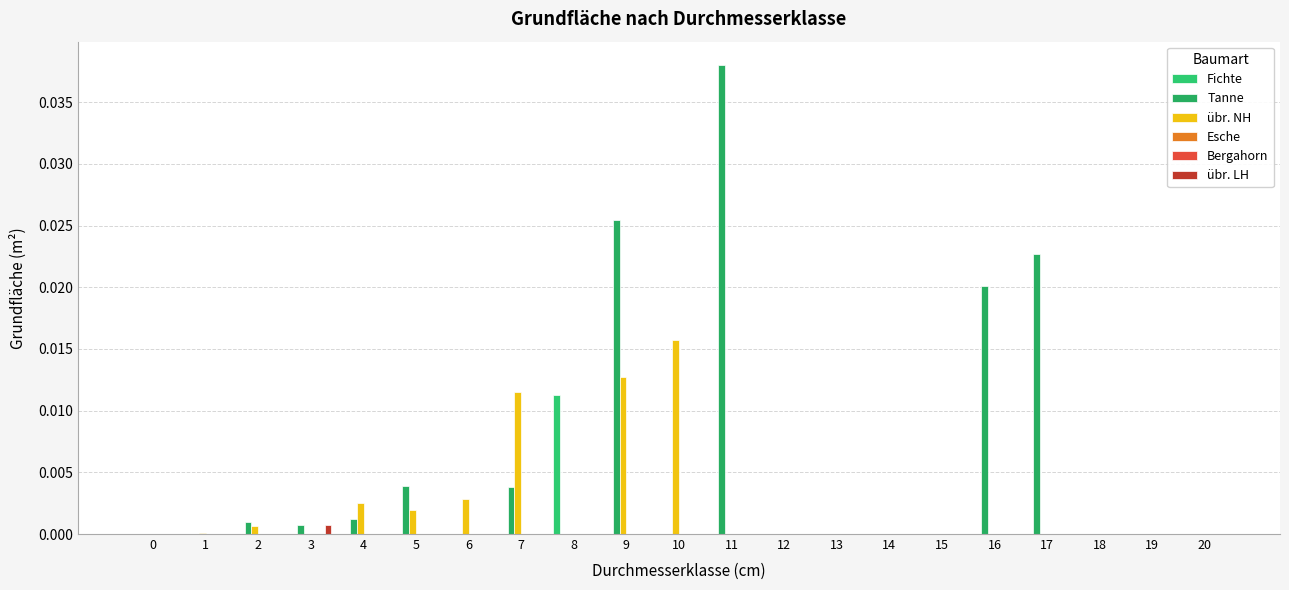

Rank the series by their maximum value, from highest to lowest.

Tanne, übr. NH, Fichte, übr. LH, Esche, Bergahorn